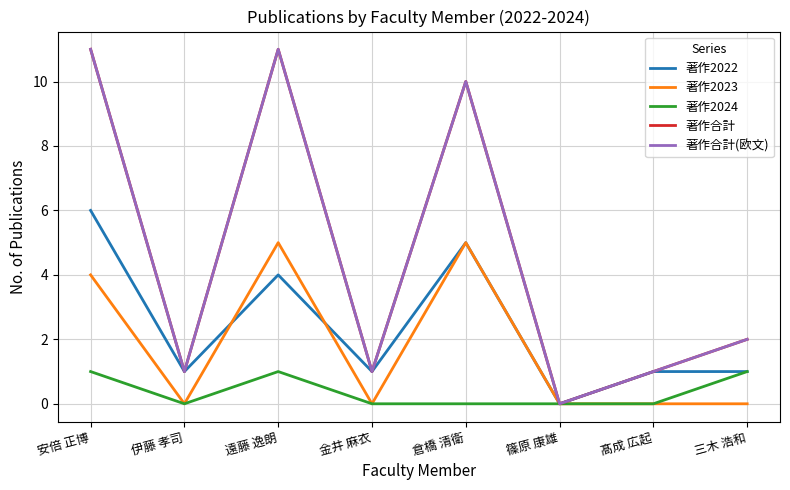

Is this an area chart (filled region under the line)?

No